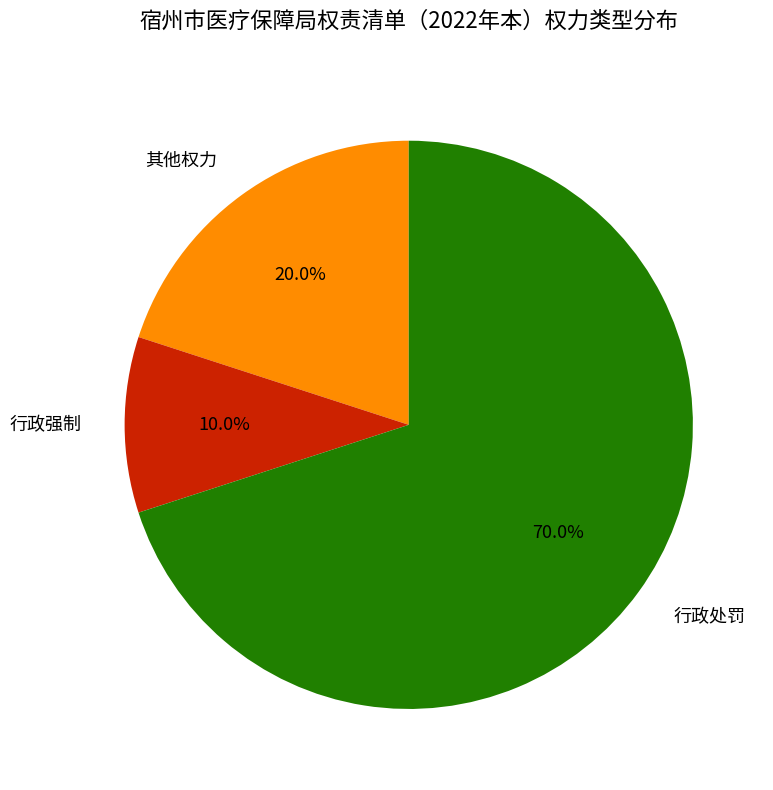

Is there any slice that represents more than half of the pie?

Yes